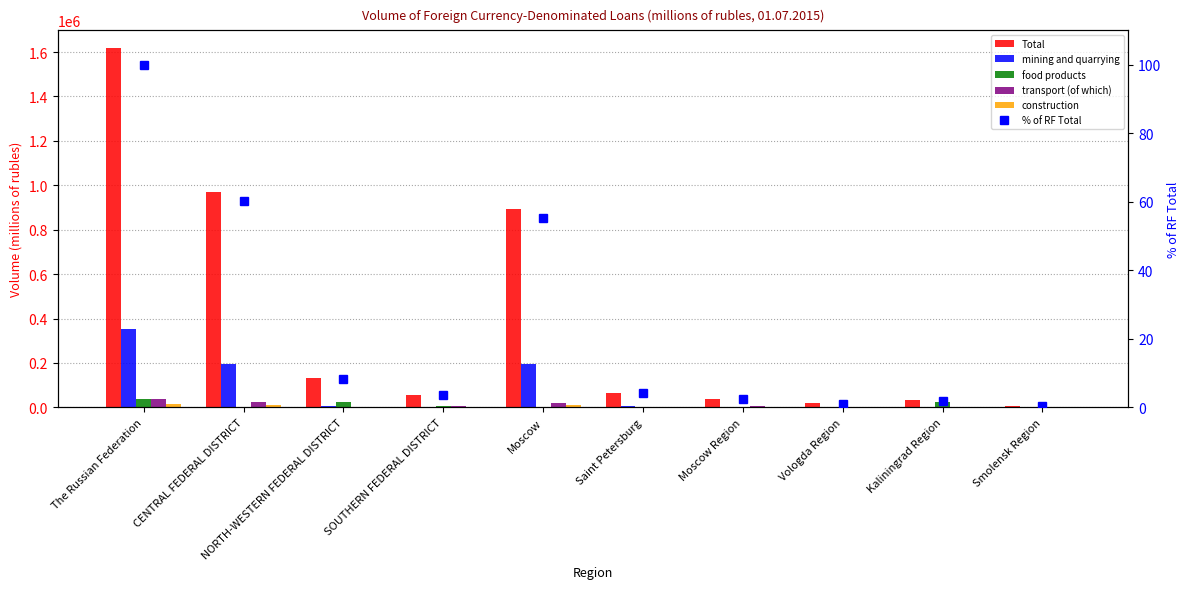

Between Moscow Region and SOUTHERN FEDERAL DISTRICT, which is larger?

SOUTHERN FEDERAL DISTRICT